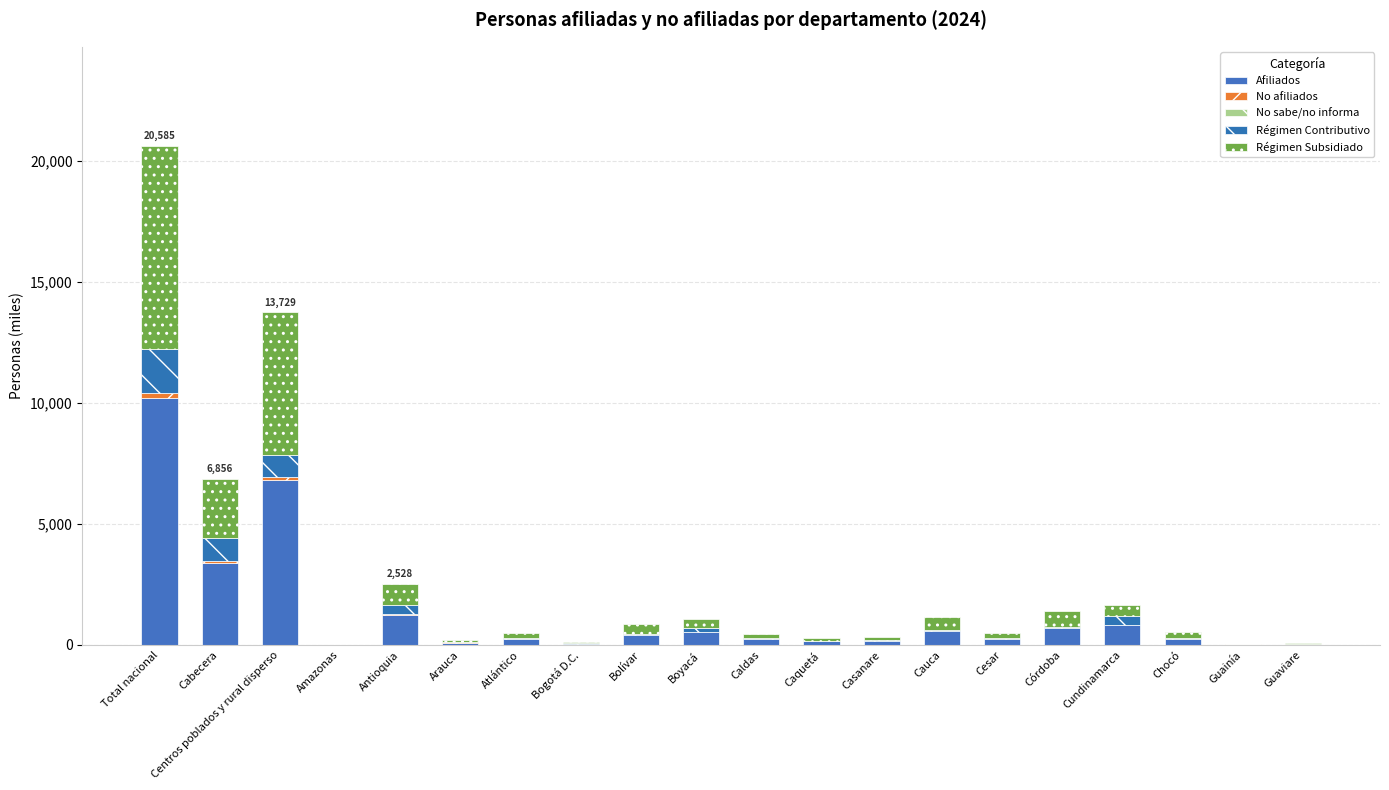

What position from the left is Cesar?

15